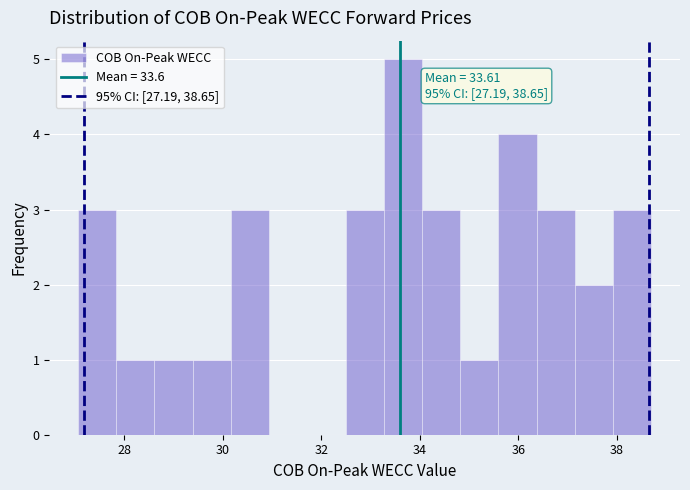

Read against the x-axis, roughly where is the centre of the tallest bar?

33.6